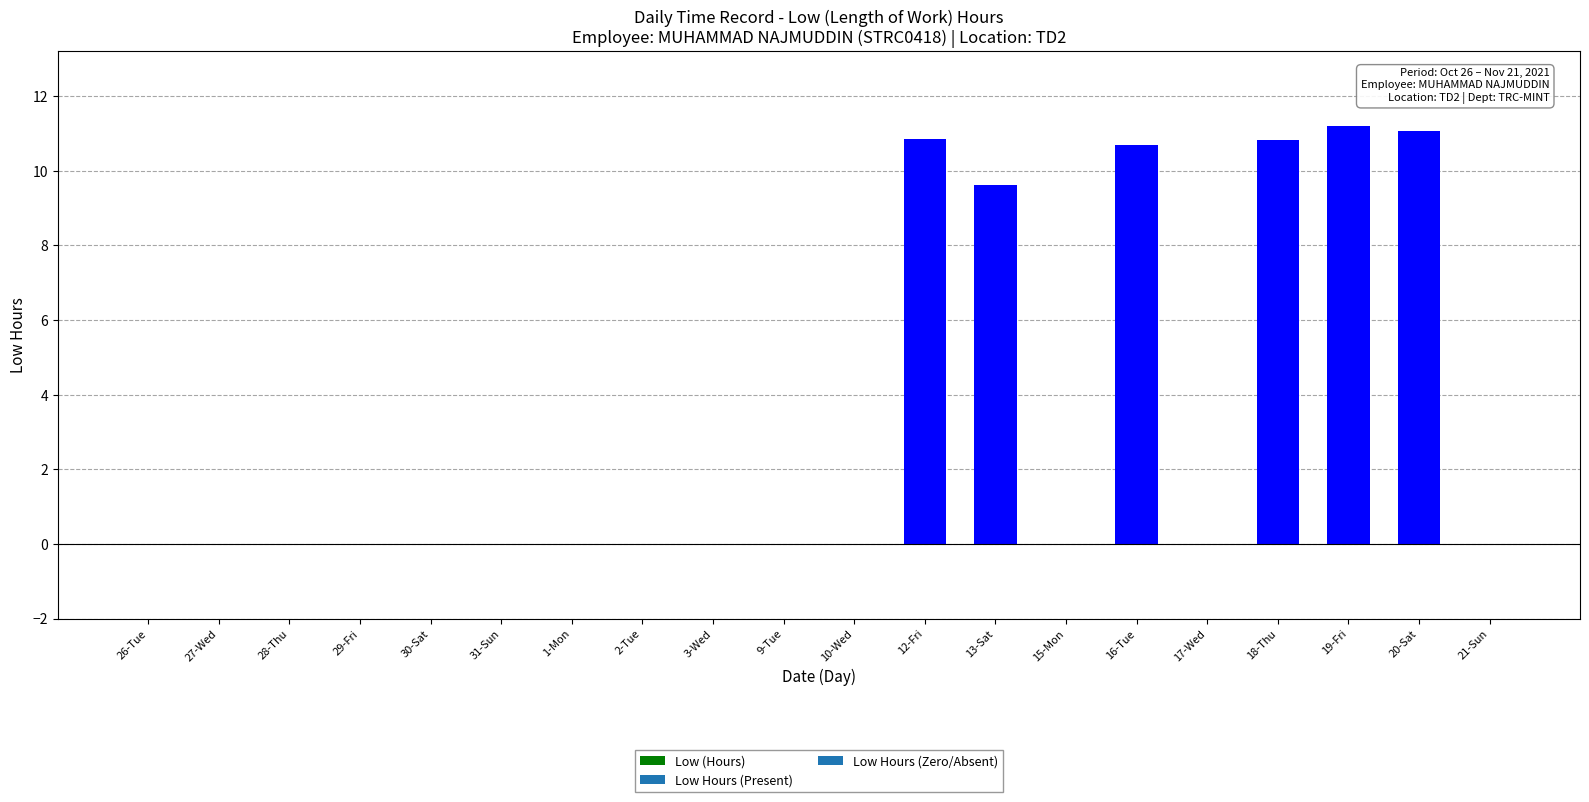

What is the sum of all values?

64.2